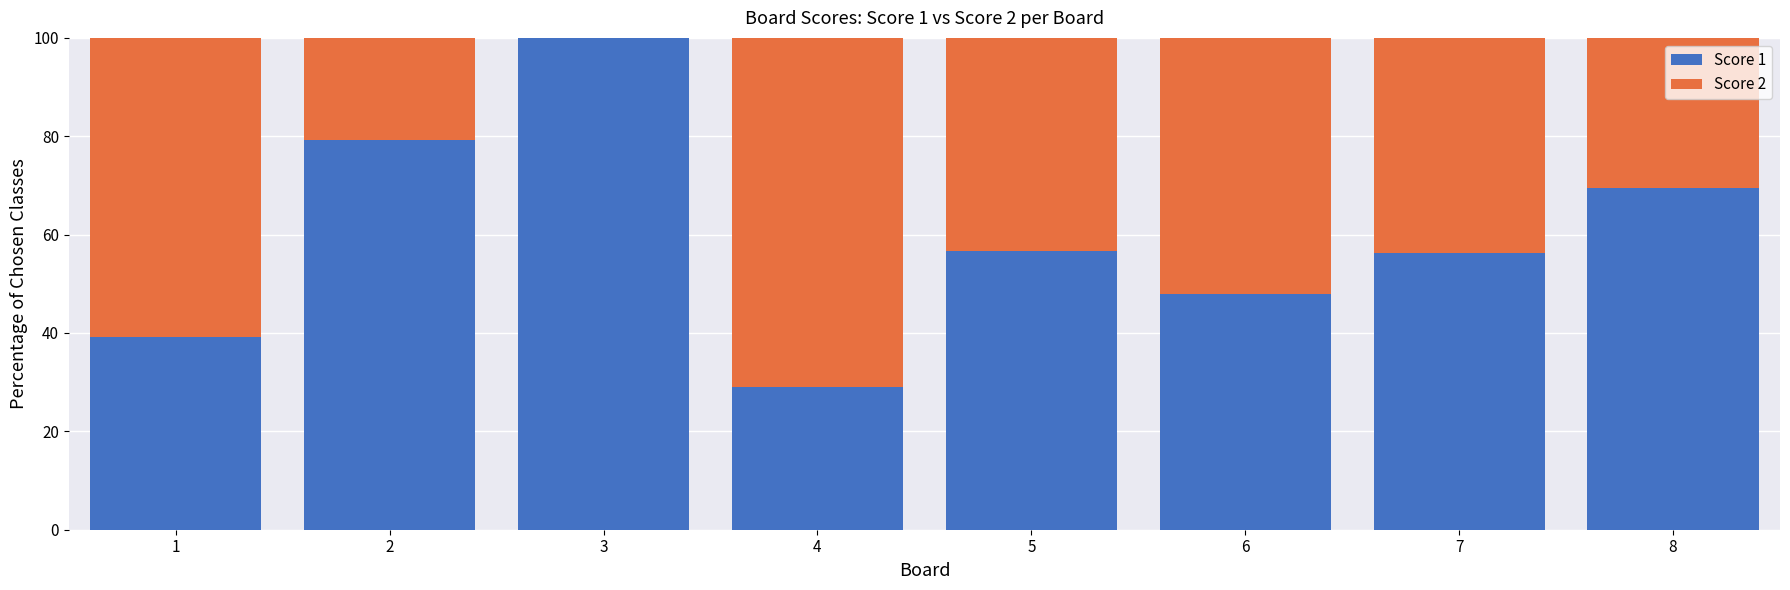

Count the number of data series in this chart.

2